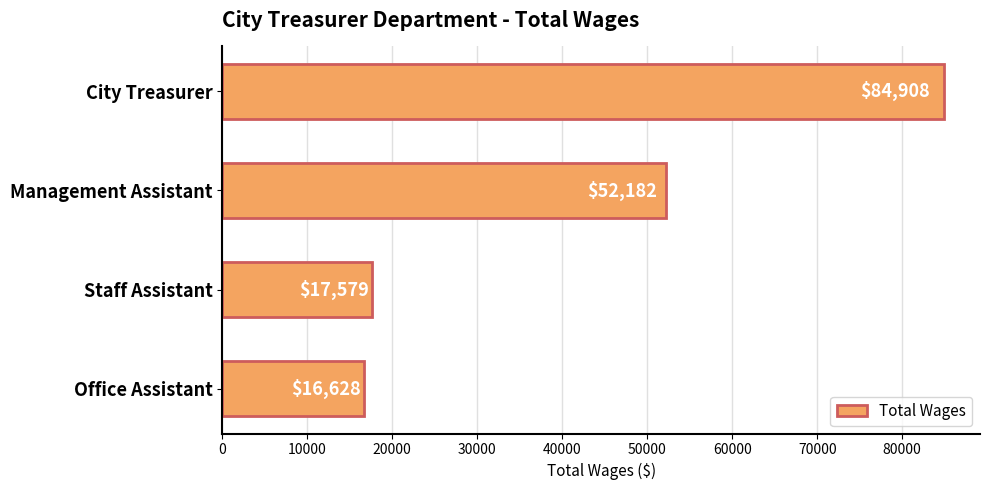

Rank the categories by value from highest to lowest.

City Treasurer, Management Assistant, Staff Assistant, Office Assistant